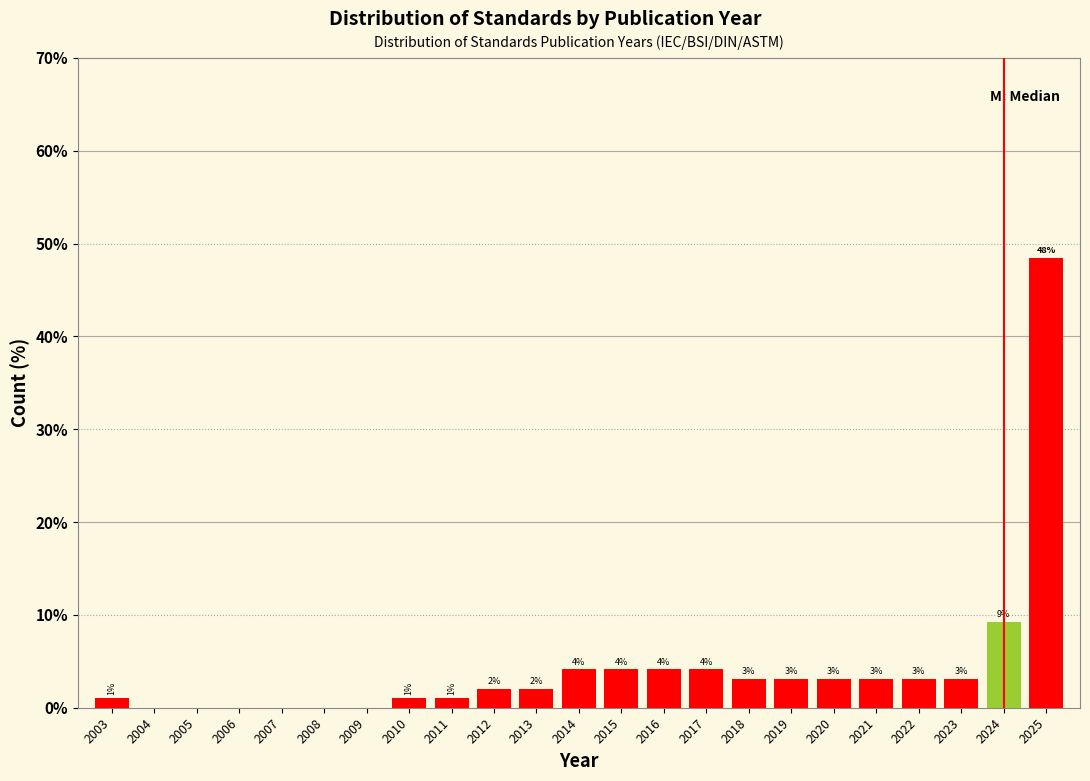

Are the bars horizontal?

No